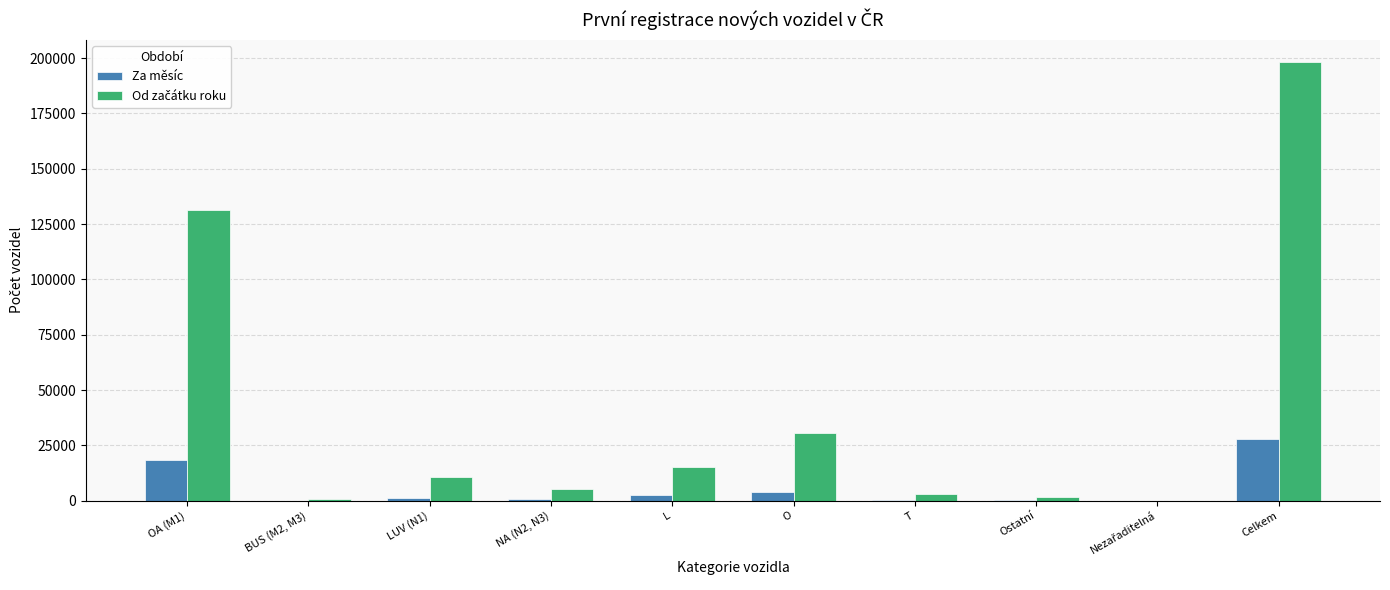

True or false: Za měsíc has a value of 46001 at Celkem.

False